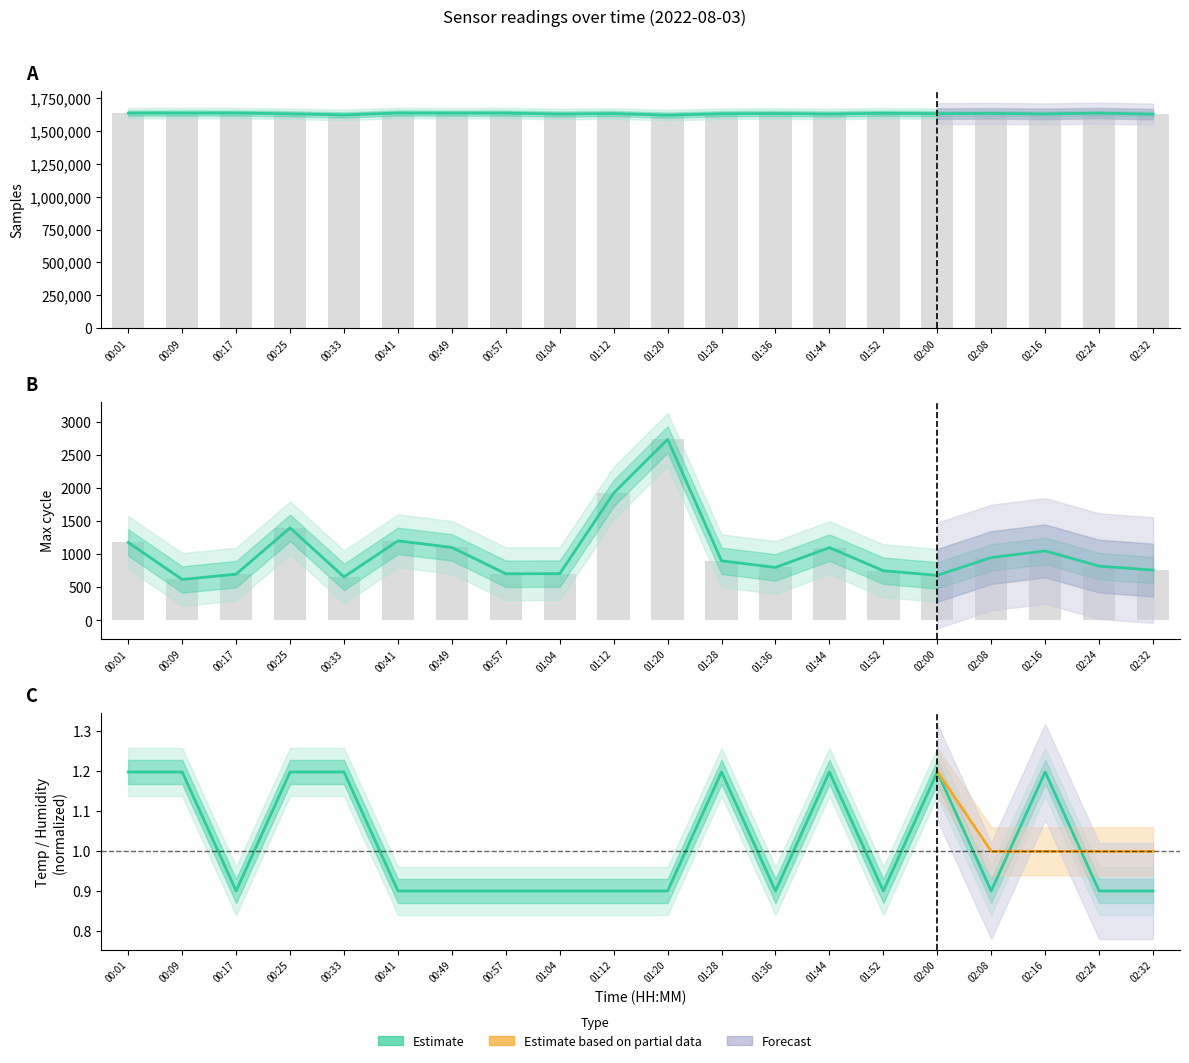

Which series has the largest total across all categories?

Samples